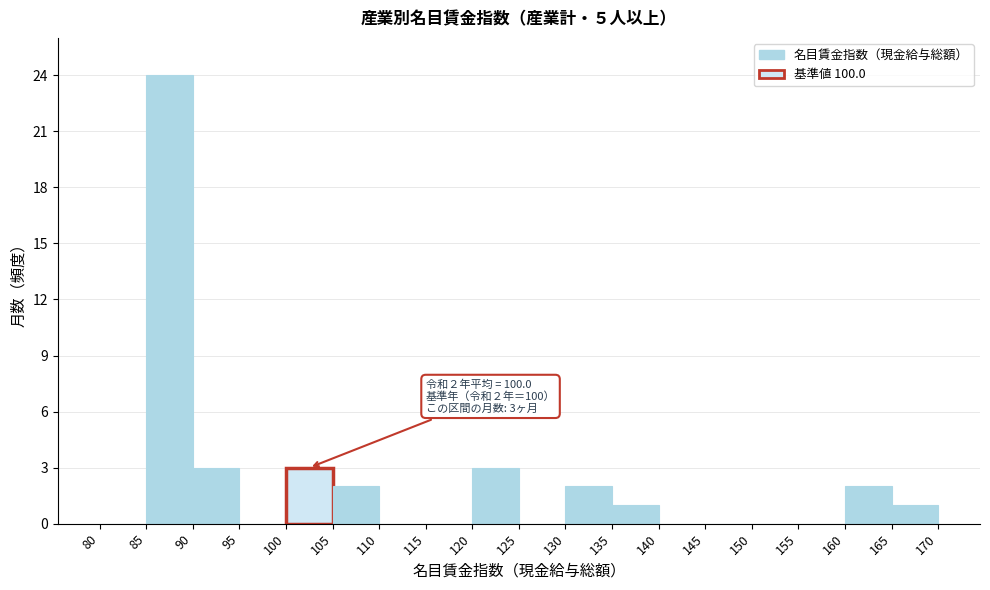

Which range on the x-axis has the tallest bar?

85 to 90